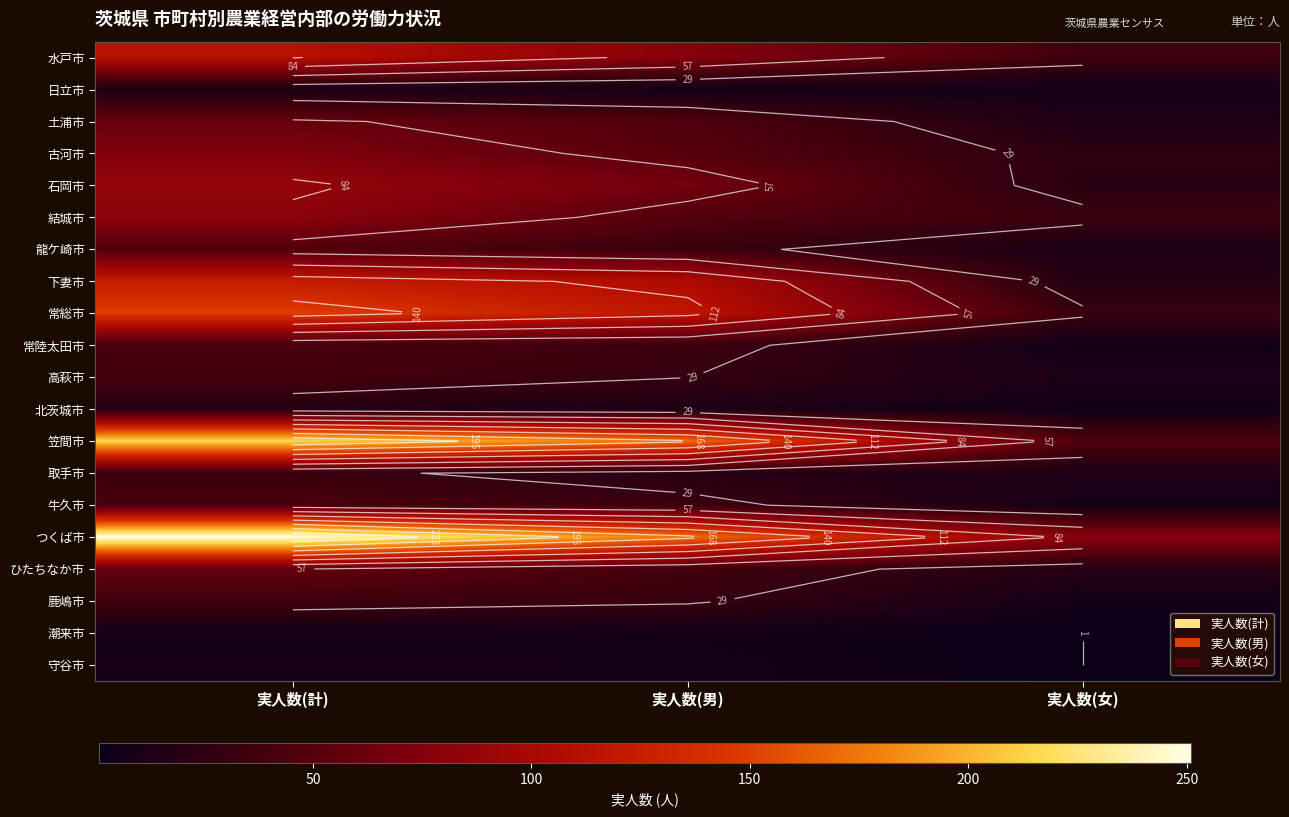

What is the maximum value for 笠間市?

216